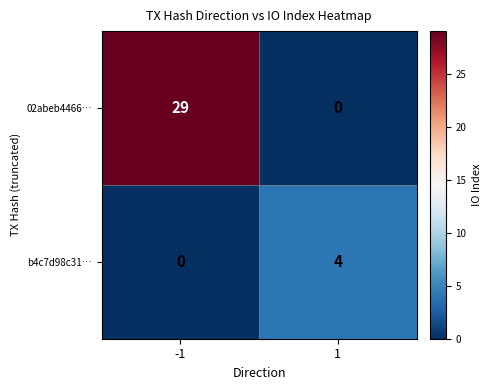

How many values in b4c7d98c31… are above zero?

1